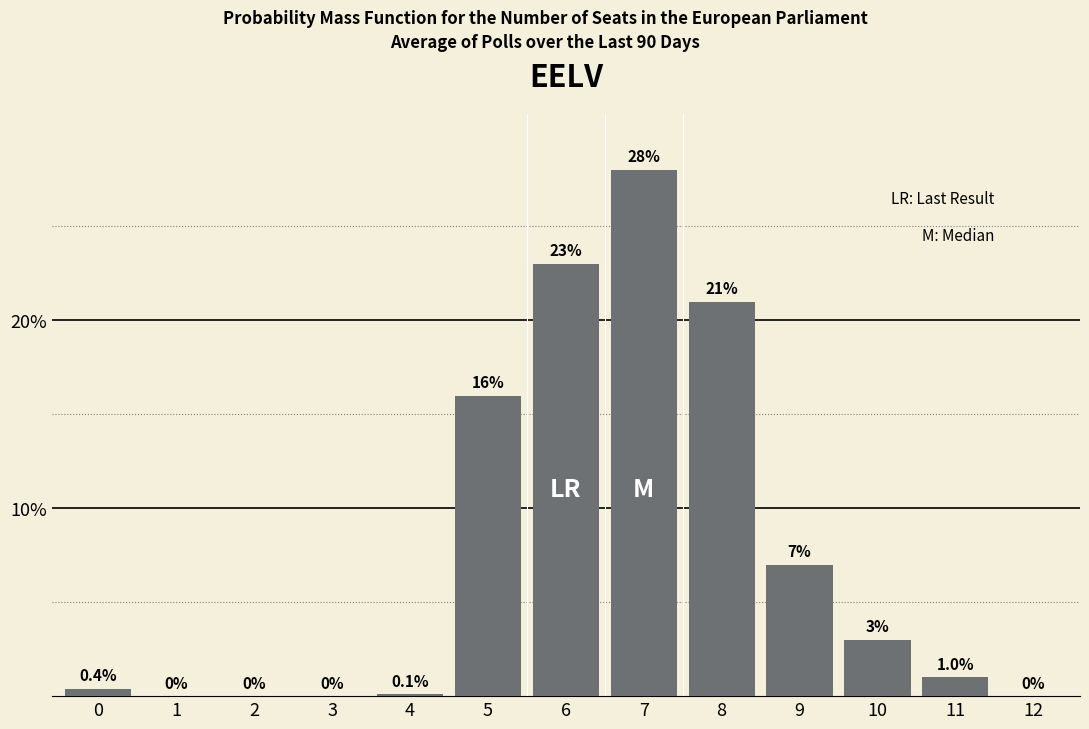

Reading right to left, transcribe all the data shown in this chart.

12=0.0	11=1.0	10=3.0	9=7.0	8=21.0	7=28.0	6=23.0	5=16.0	4=0.1	3=0.0	2=0.0	1=0.0	0=0.4